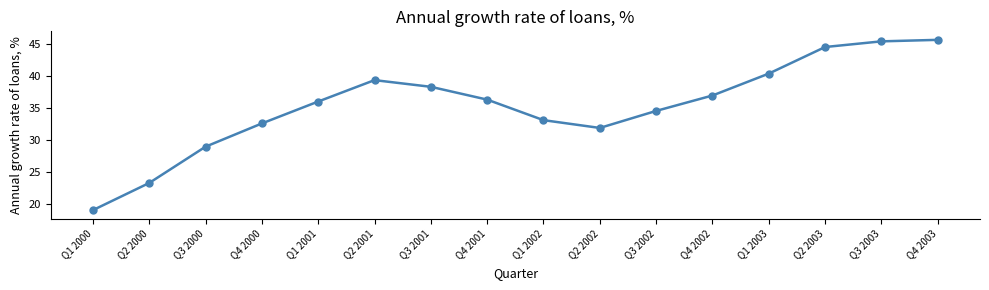

Where is the first local maximum?

Q2 2001